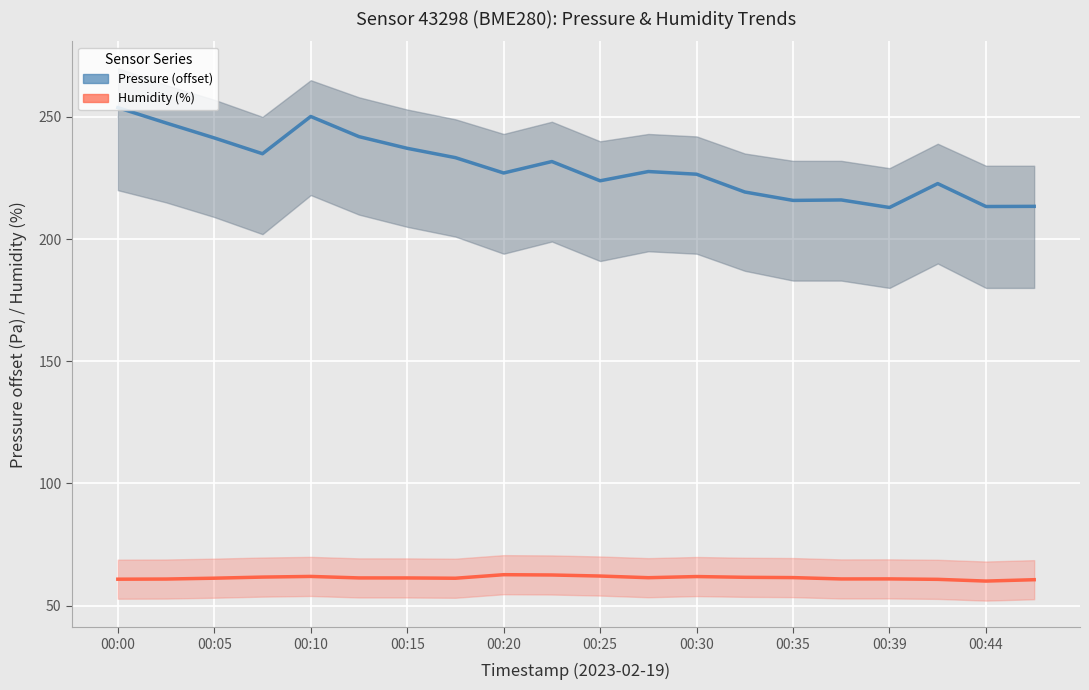

Is the value of Pressure (offset) at 00:10 greater than the value of Humidity (%) at 17?

Yes